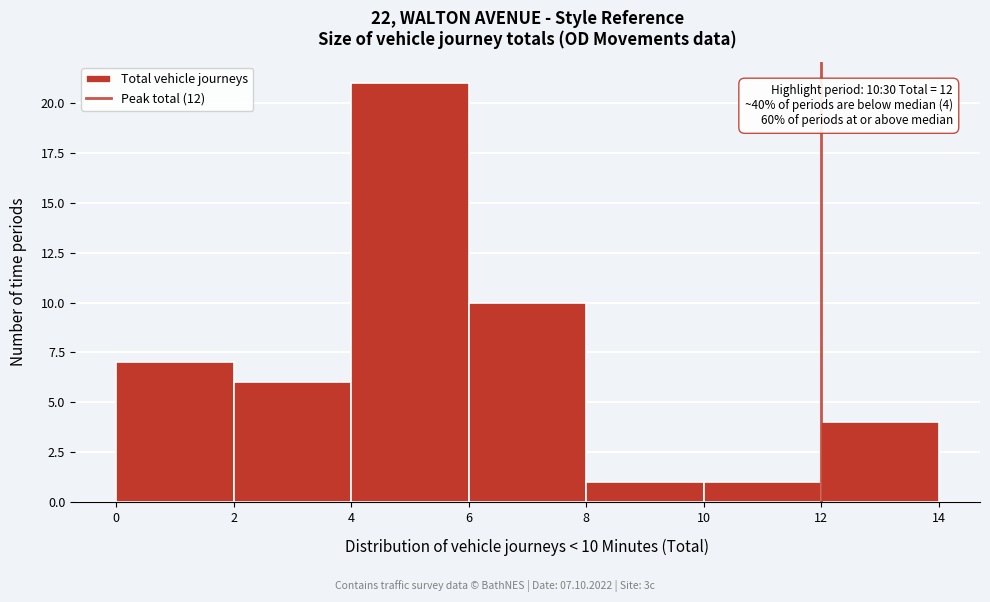

Which range on the x-axis has the tallest bar?

4 to 6